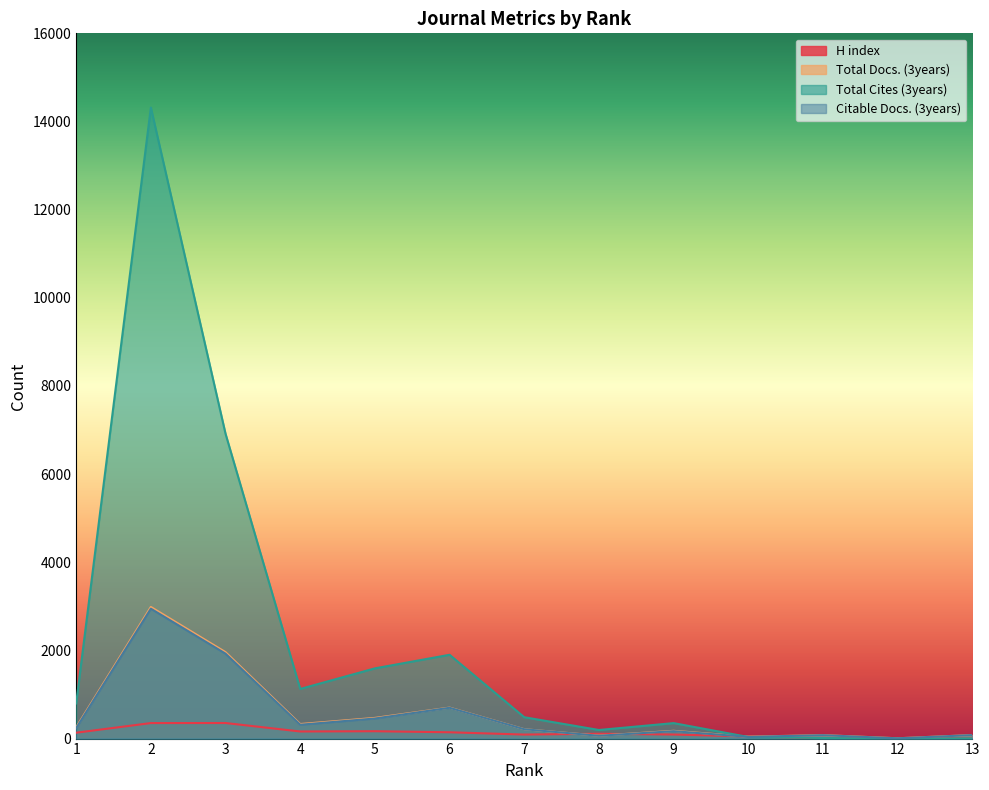

Where is Total Docs. (3years) nearest to the value 1496?

3